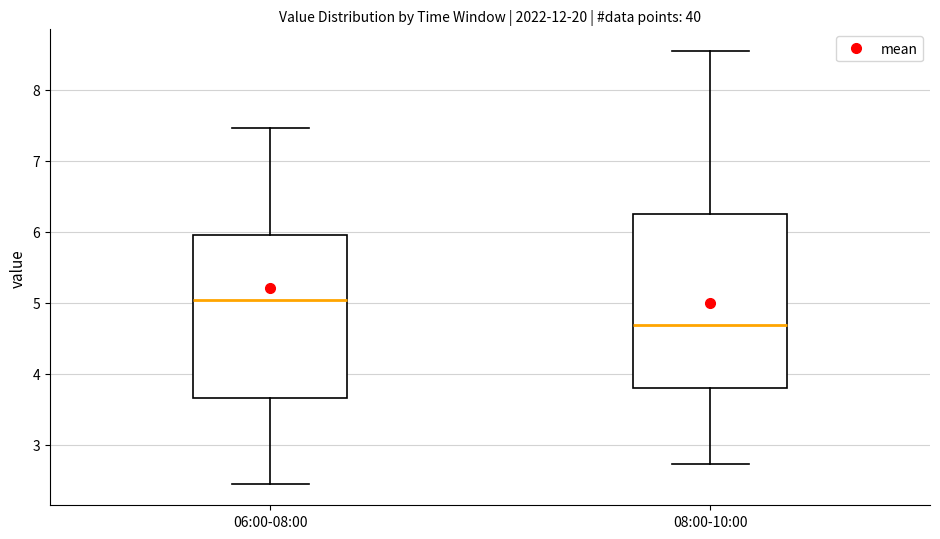

Where does the upper whisker of the box for 08:00-10:00 end on the y-axis? The values are not printed on the chart, so give them approximately, as read against the axis.

8.6